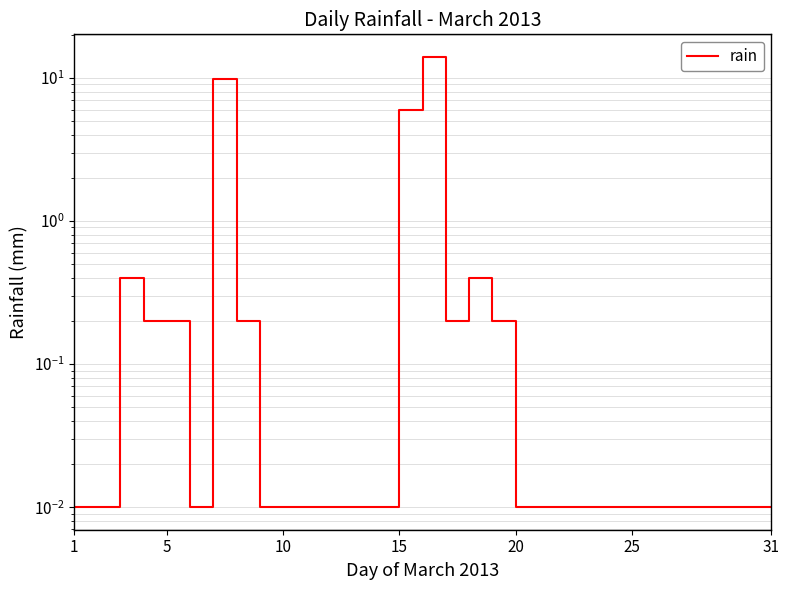

Does the chart have visible grid lines?

Yes